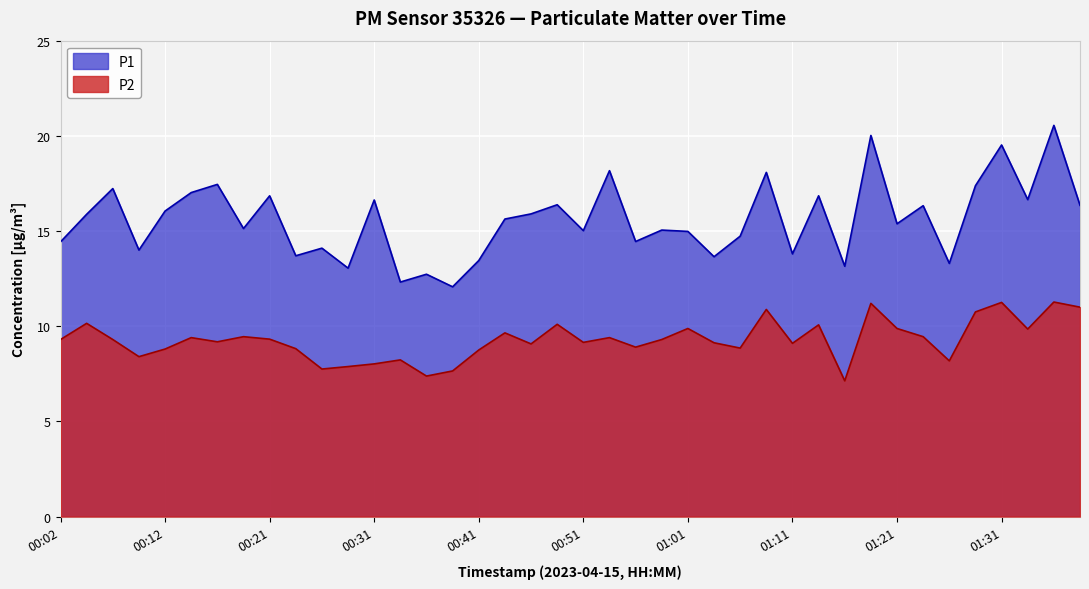

List the series in order of their overall mean, lowest first.

P2, P1